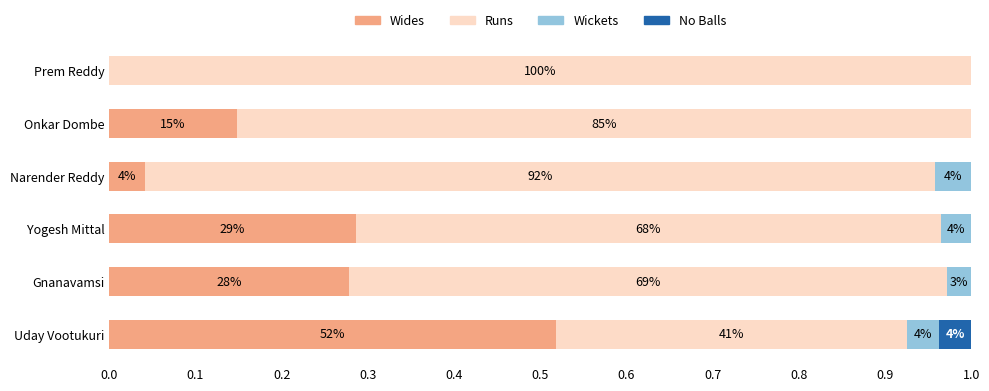

Reading right to left, list all the values displayed in this chart.

Wides: 0.0	0.1	0.0	0.3	0.3	0.5
Runs: 1.0	0.9	0.9	0.7	0.7	0.4
Wickets: 0.0	0.0	0.0	0.0	0.0	0.0
No Balls: 0.0	0.0	0.0	0.0	0.0	0.0